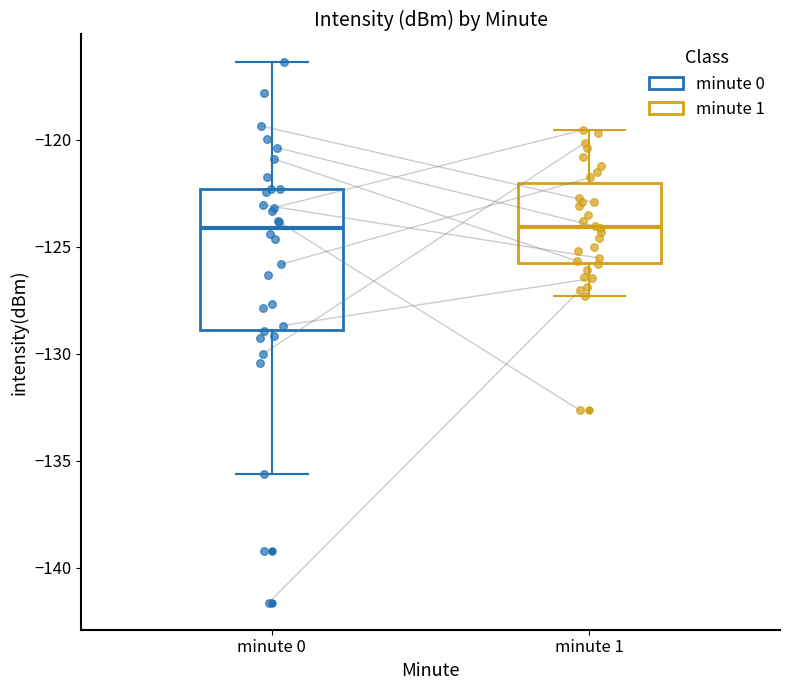

Reading left to right, transcribe this box plot: for each box, give where its median line is, the range the box spans, and where its two whiskers end, as read against the y-axis. The values are not printed on the chart, so give them approximately, as read against the axis.

minute 0: median -124.0, box -129.0 to -122.5, whiskers -135.5 to -116.5
minute 1: median -124.0, box -126.0 to -122.0, whiskers -127.5 to -119.5